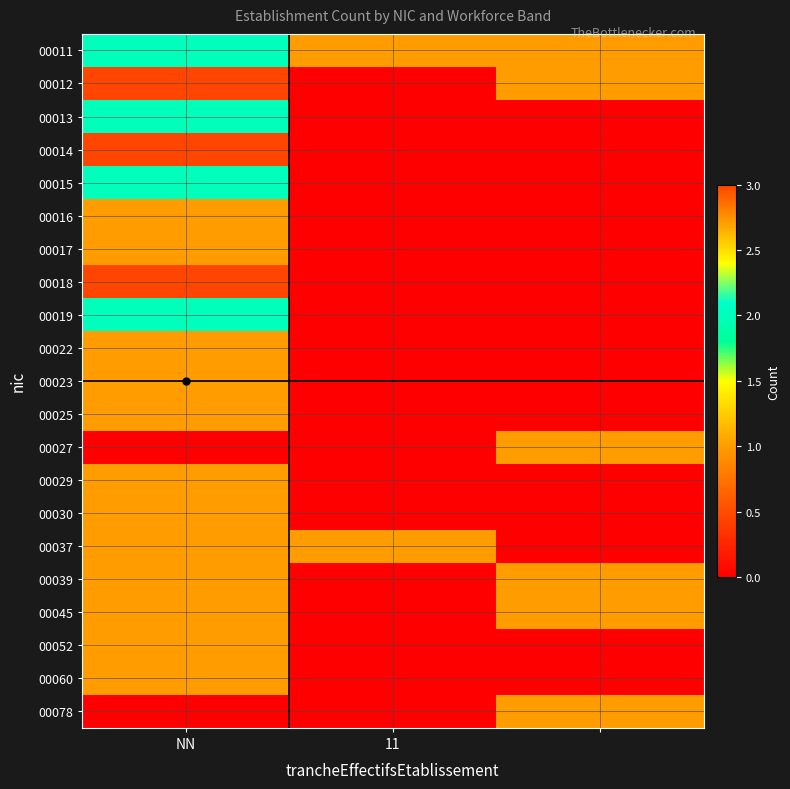

Reading left to right, what are all the values shown in this chart?

00011: 2	1	1
00012: 3	0	1
00013: 2	0	0
00014: 3	0	0
00015: 2	0	0
00016: 1	0	0
00017: 1	0	0
00018: 3	0	0
00019: 2	0	0
00022: 1	0	0
00023: 1	0	0
00025: 1	0	0
00027: 0	0	1
00029: 1	0	0
00030: 1	0	0
00037: 1	1	0
00039: 1	0	1
00045: 1	0	1
00052: 1	0	0
00060: 1	0	0
00078: 0	0	1